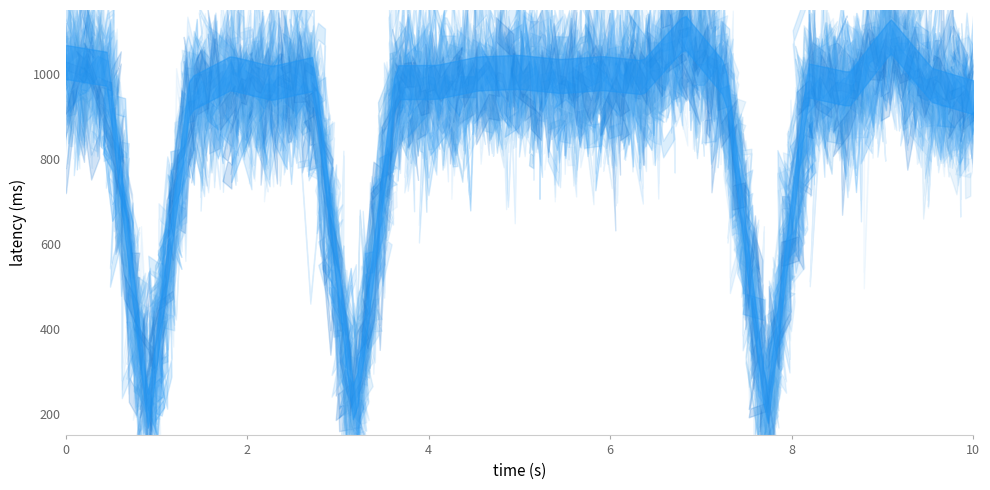

How many data points are less than 8?

3